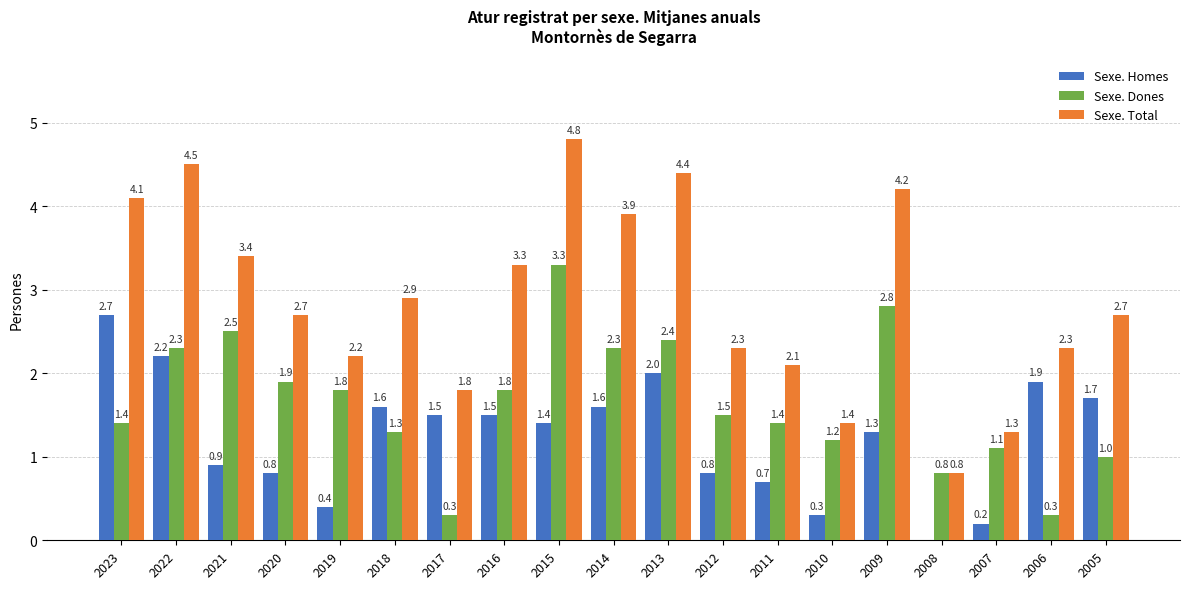

At which category is the sum across all series the highest?

2015